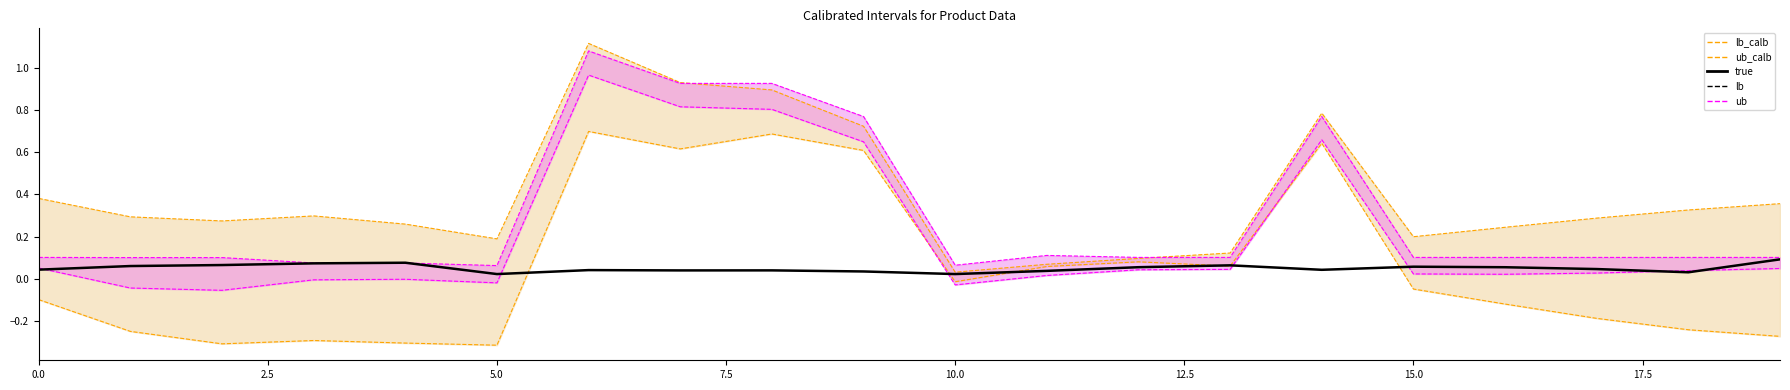

In true, how many points are higher than both neighbors (excluding endpoints)?

5